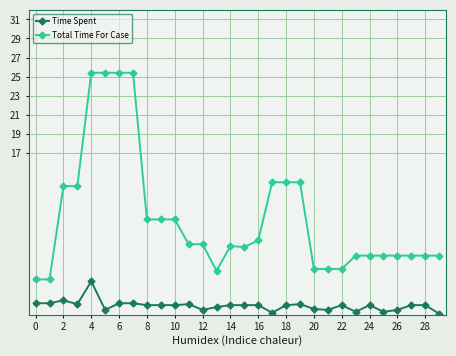

True or false: Time Spent and Total Time For Case intersect in this chart.

False